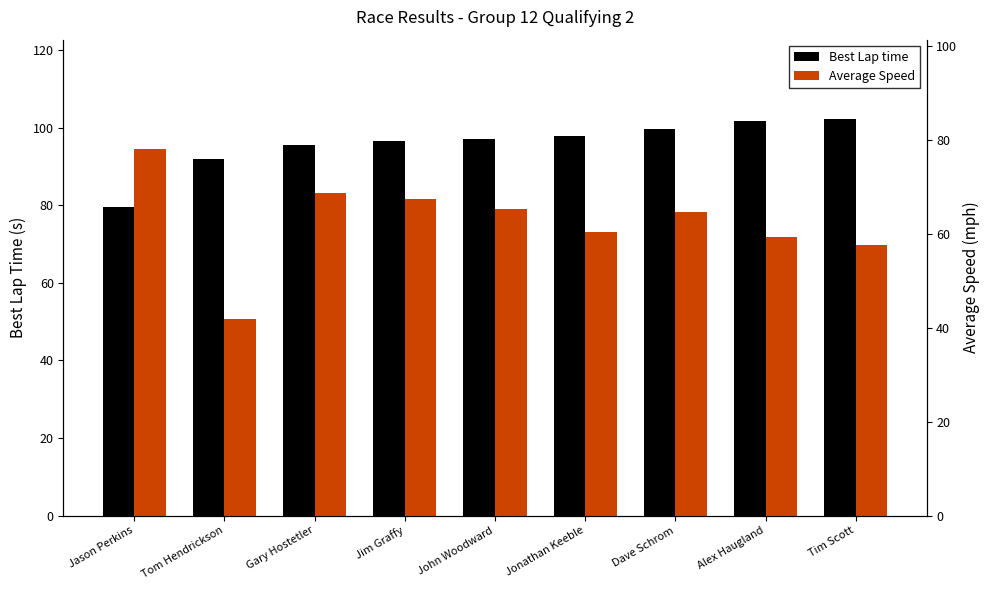

Does the chart contain any negative values?

No